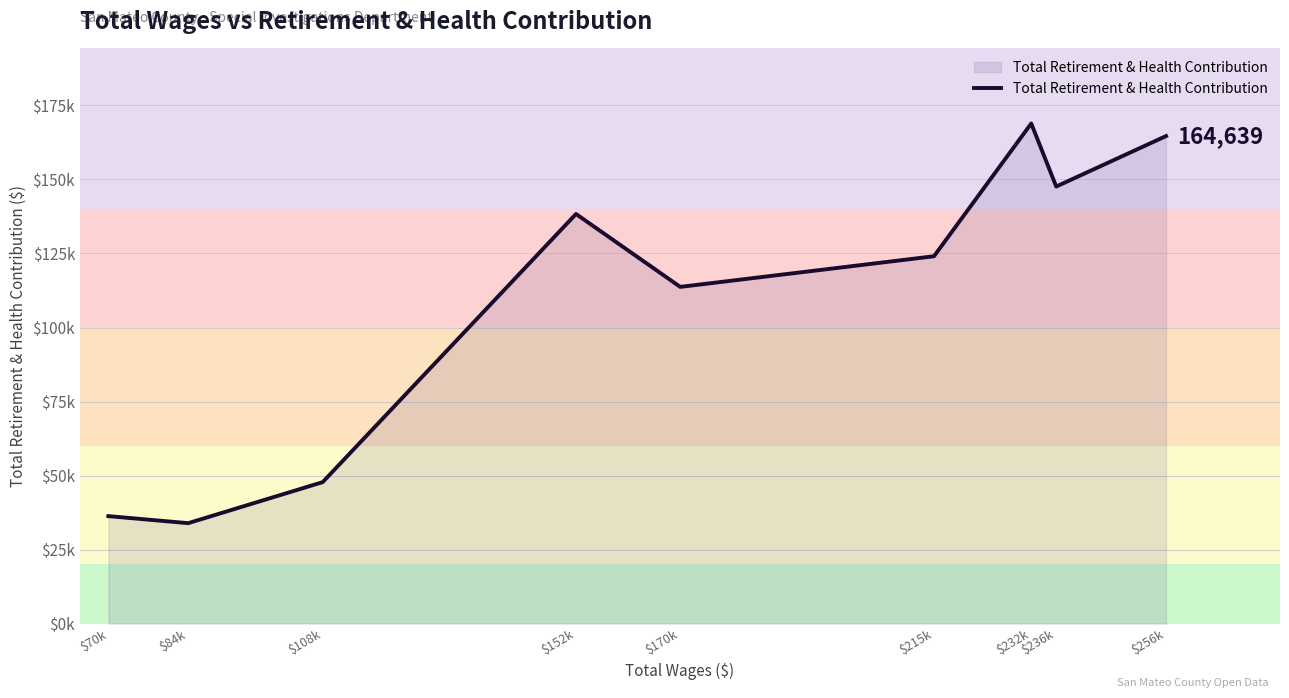

What is the approximate value at $236k, to the nearest 10?

147600